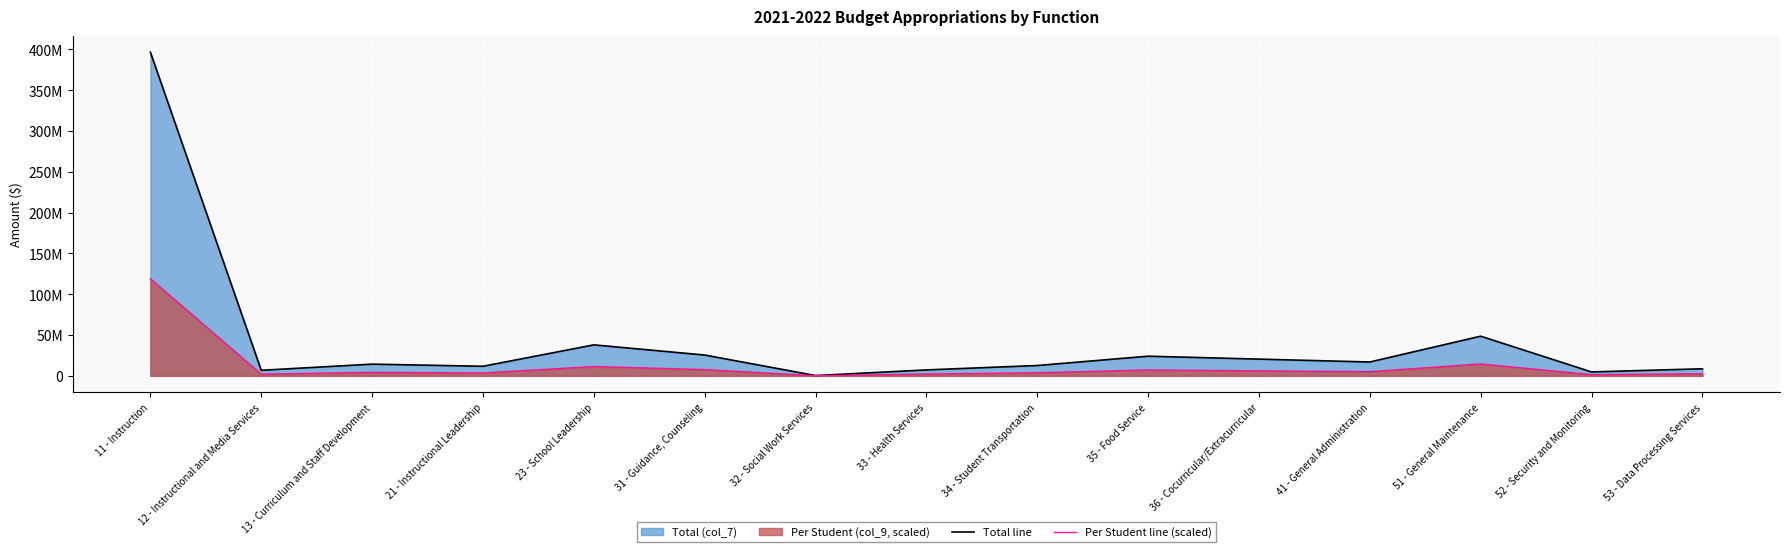

At which label does Total line reach its peak?

11 - Instruction